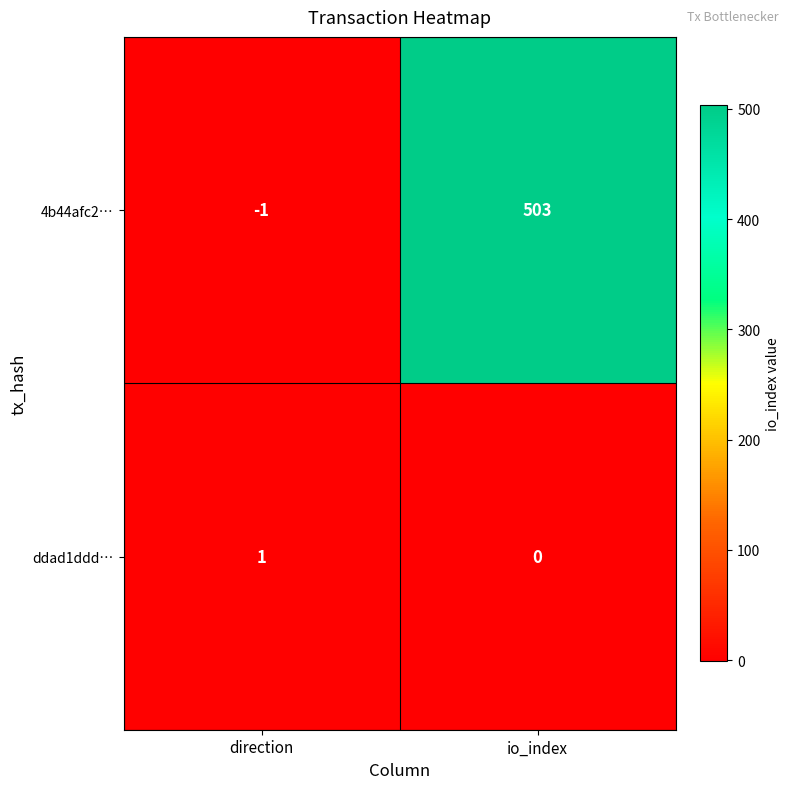

At which category is the sum across all series the highest?

io_index